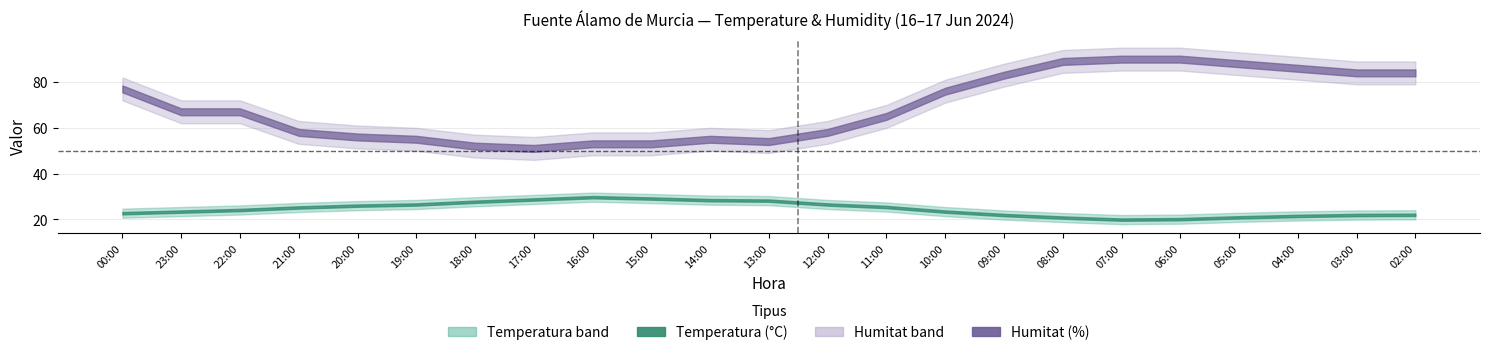

In Humitat (%), how many points are higher than both neighbors (excluding endpoints)?

1